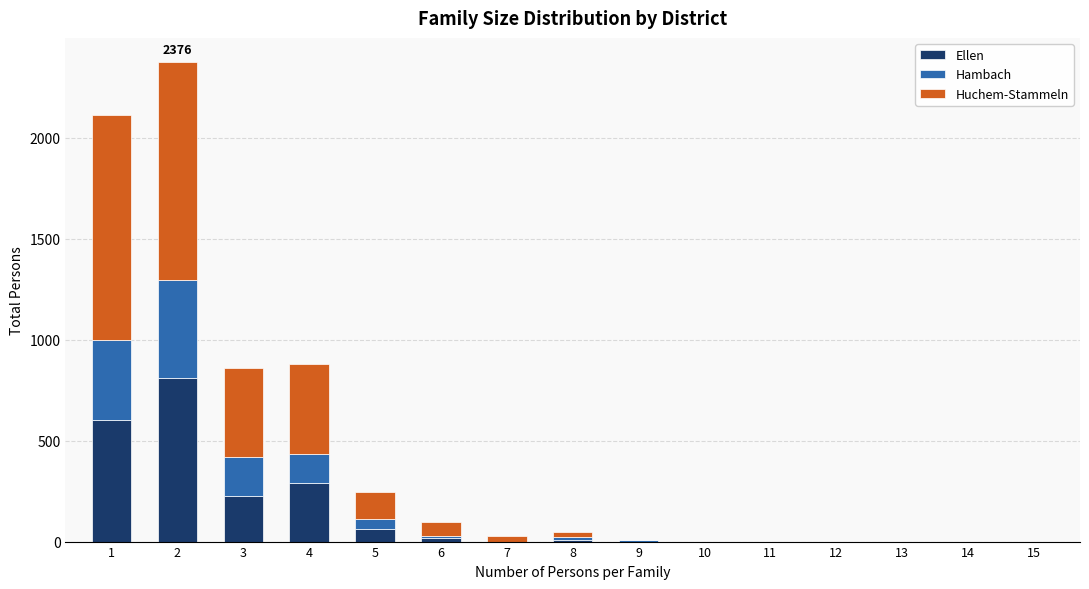

The value of Ellen at 5 is 60. True or false?

True